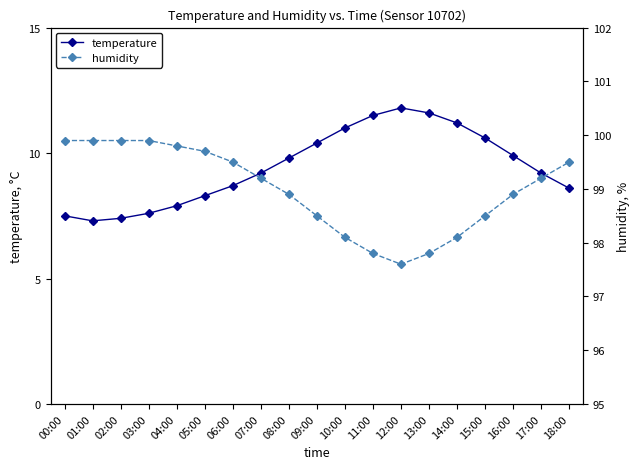

Between 16:00 and 06:00, which is larger?

16:00